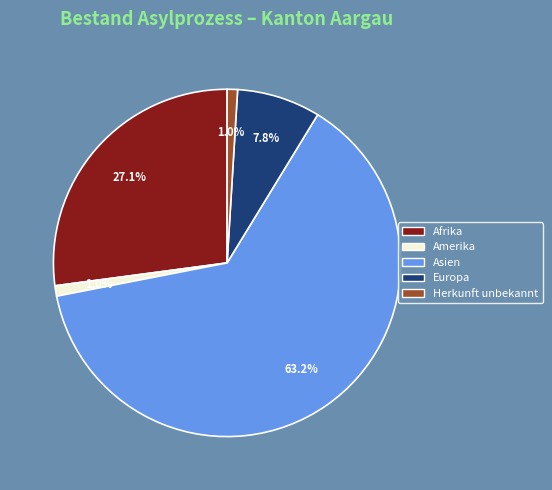

Between Amerika and Afrika, which is larger?

Afrika